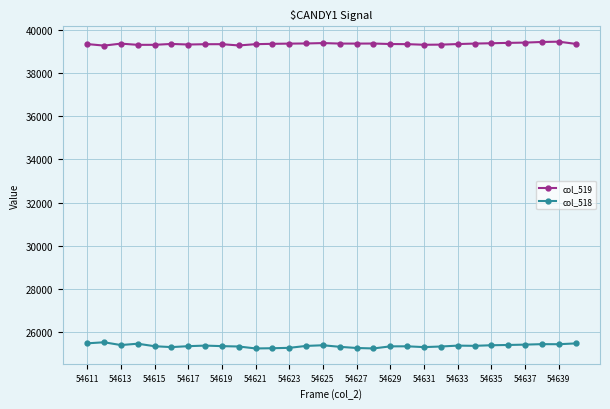

Rank the series by their maximum value, from lowest to highest.

col_518, col_519